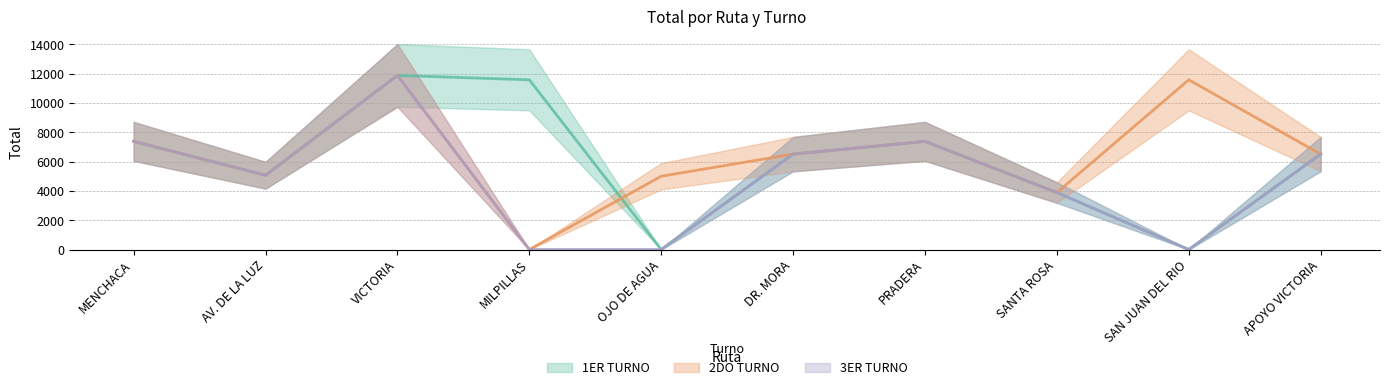

True or false: 1ER TURNO and 3ER TURNO cross at least once.

False